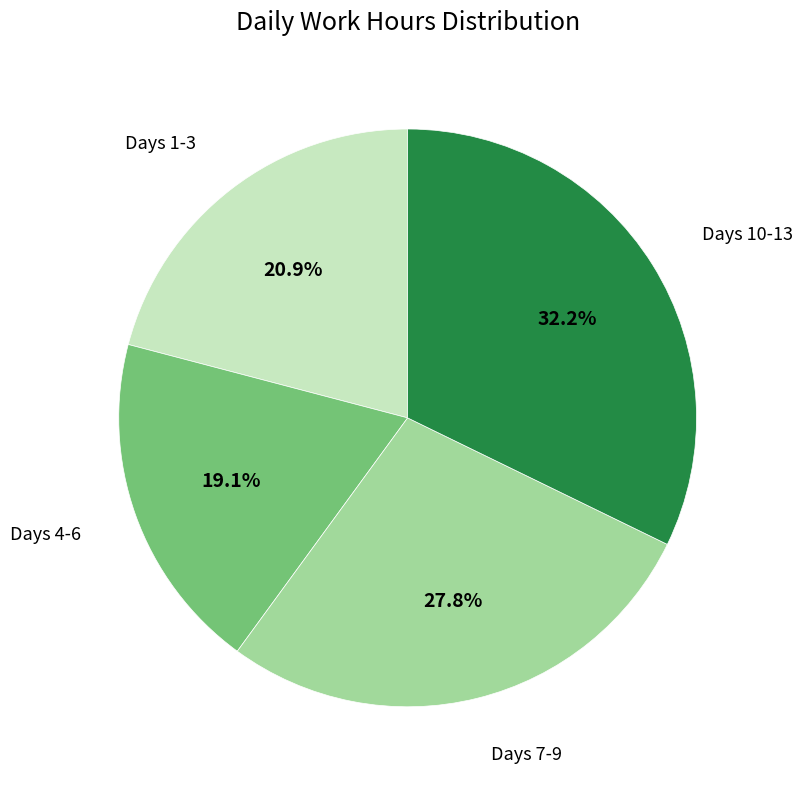

Is there a majority slice in this chart?

No